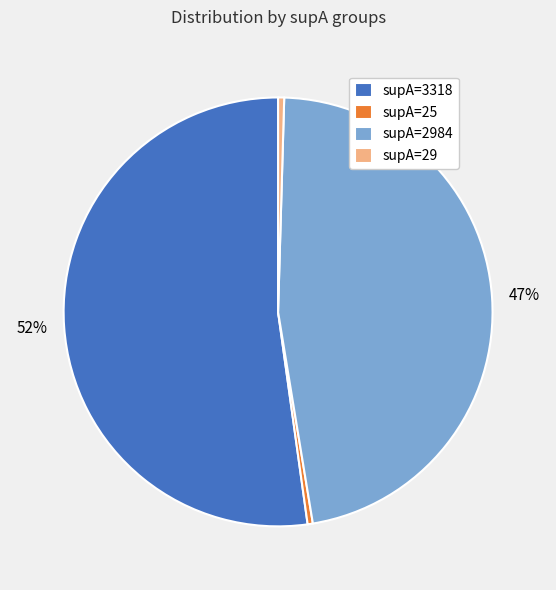

Approximately how many times larger is the value at supA=3318 compared to supA=2984?

1.1